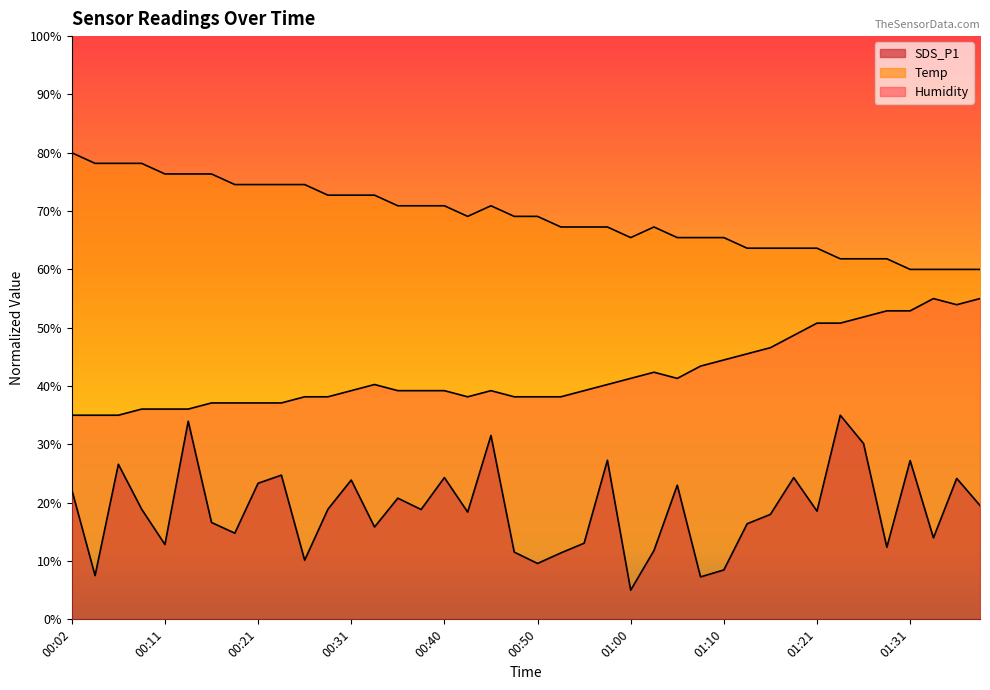

Reading left to right, transcribe all the data shown in this chart.

SDS_P1: 22.2	7.5	26.6	18.9	12.8	34.0	16.6	14.8	23.3	24.7	10.1	18.9	23.9	15.8	20.8	18.8	24.3	18.4	31.5	11.5	9.6	11.4	13.1	27.3	5.0	11.8	23.0	7.3	8.5	16.4	18.0	24.3	18.6	35.0	30.1	12.4	27.2	14.0	24.2	19.5
Temp: 80.0	78.2	78.2	78.2	76.4	76.4	76.4	74.5	74.5	74.5	74.5	72.7	72.7	72.7	70.9	70.9	70.9	69.1	70.9	69.1	69.1	67.3	67.3	67.3	65.5	67.3	65.5	65.5	65.5	63.6	63.6	63.6	63.6	61.8	61.8	61.8	60.0	60.0	60.0	60.0
Humidity: 35.0	35.0	35.0	36.1	36.1	36.1	37.1	37.1	37.1	37.1	38.2	38.2	39.2	40.3	39.2	39.2	39.2	38.2	39.2	38.2	38.2	38.2	39.2	40.3	41.3	42.4	41.3	43.4	44.5	45.5	46.6	48.7	50.8	50.8	51.8	52.9	52.9	55.0	53.9	55.0